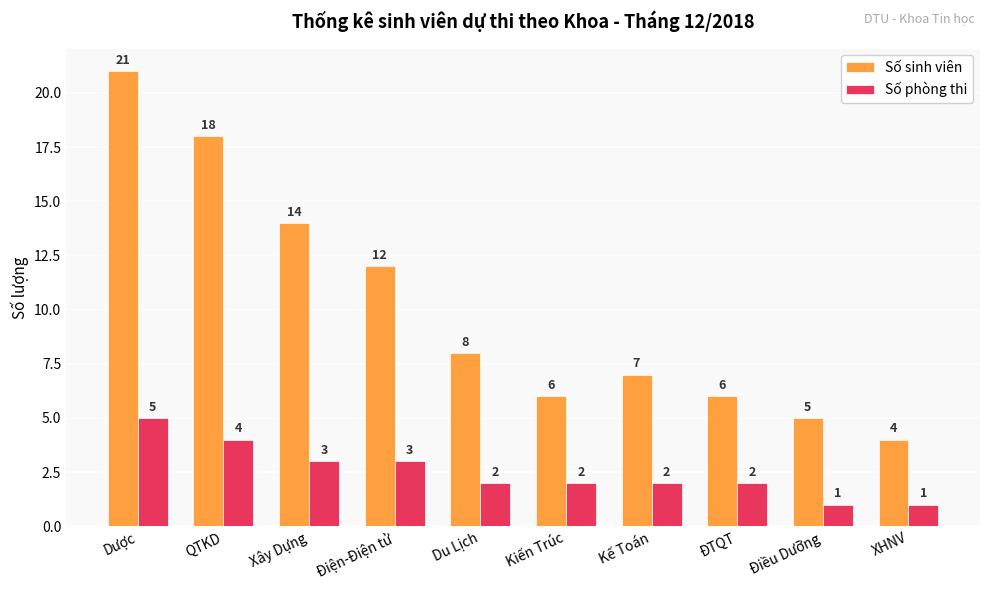

Does the chart contain stacked bars?

No